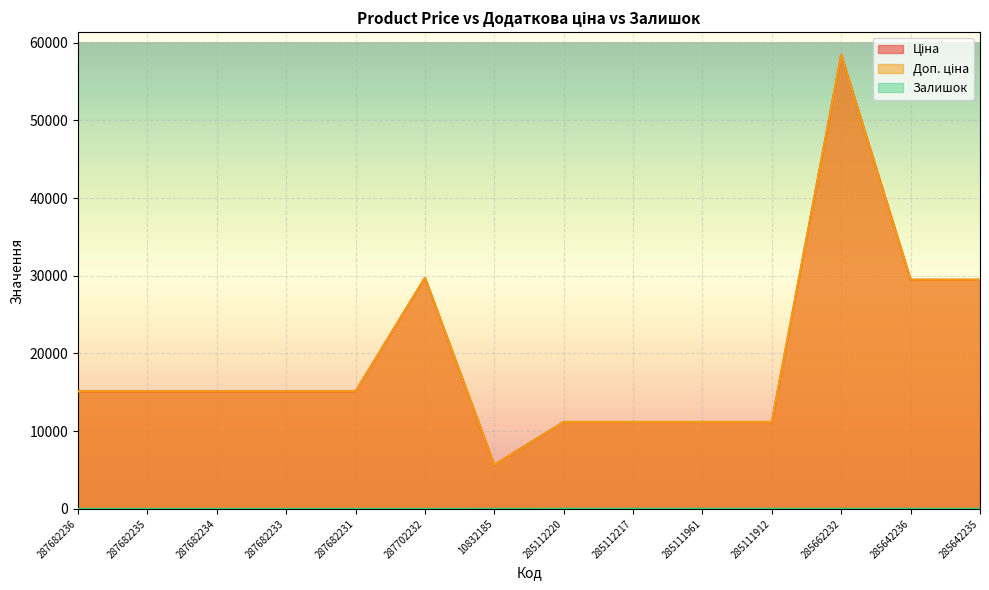

Which series has the largest total across all categories?

Ціна